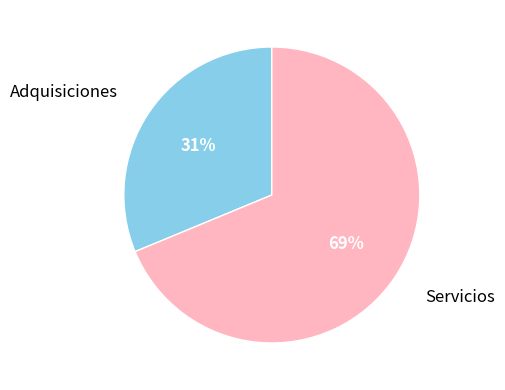

Is there a majority slice in this chart?

Yes